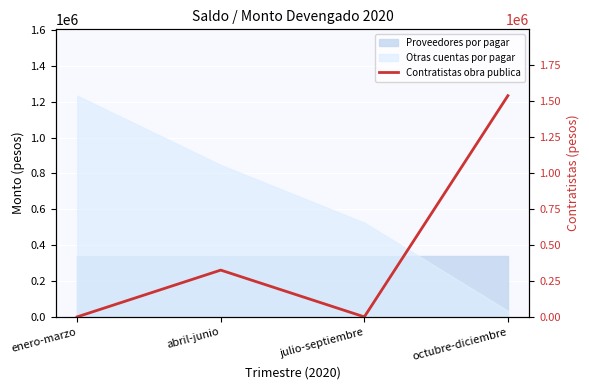

What is the label of the 2nd point from the right?

julio-septiembre